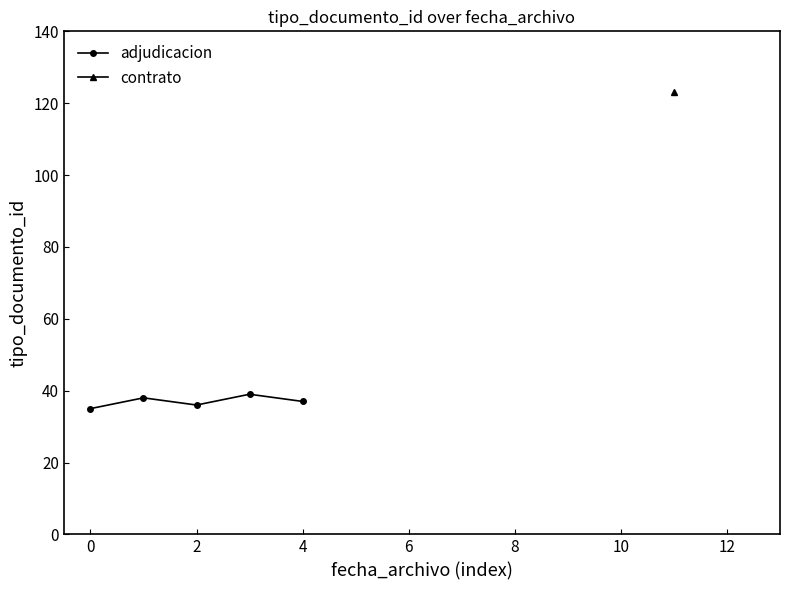

The adjudicacion series shows 62 at 4. True or false?

False